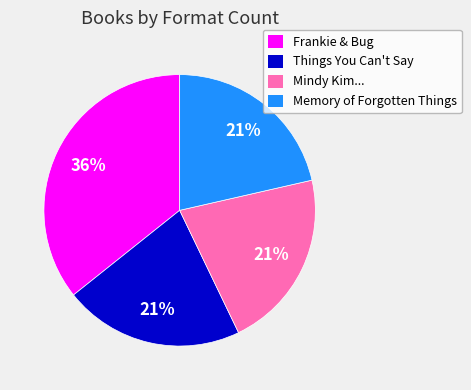

Is the sum of Mindy Kim... and Things You Can't Say greater than half?

No